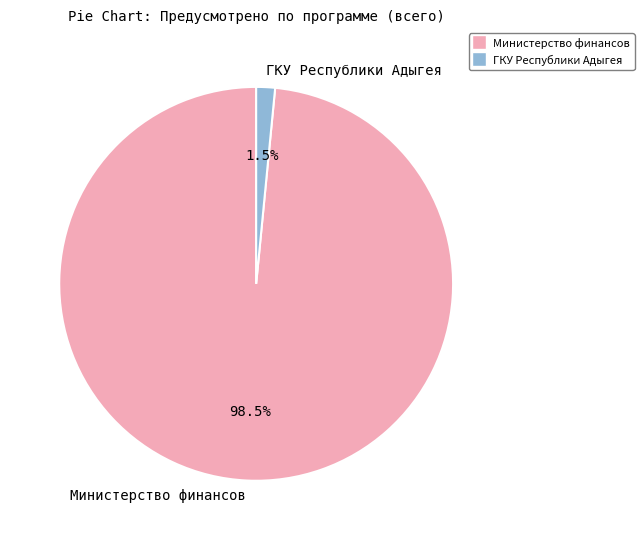

Which category has the biggest portion of the pie?

Министерство финансов